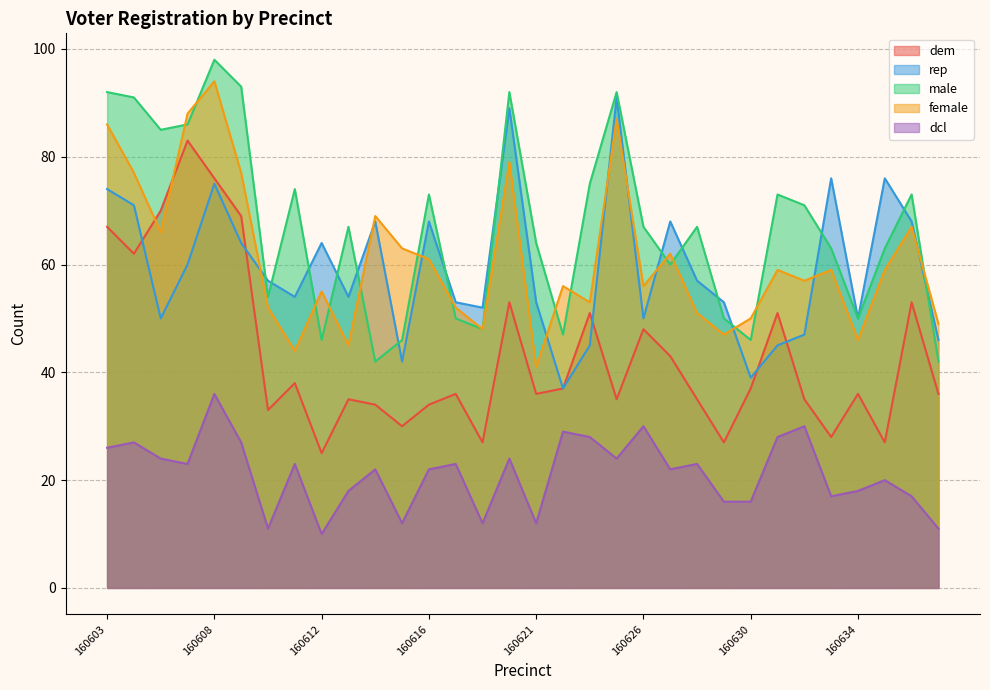

The value of male at 160616 is 73. True or false?

True